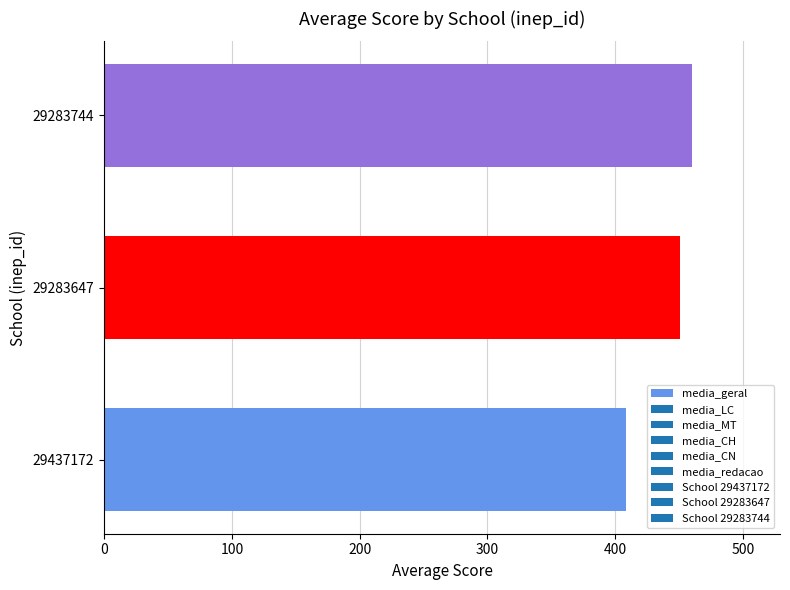

What value does the data have at 29283647?

450.6